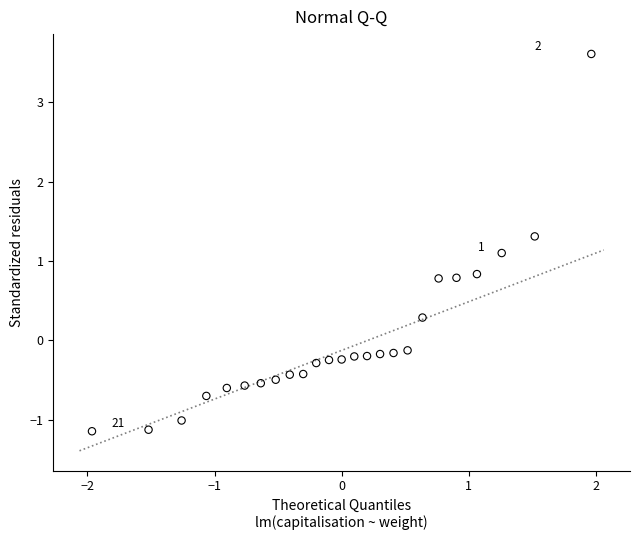

What Y value in the scatter plot is closest to 1?

1.1